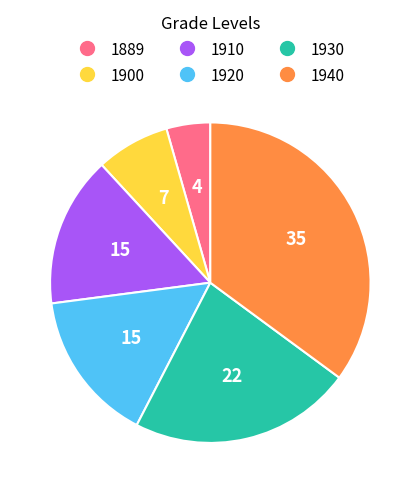

What is the smallest slice in the pie chart?

1889